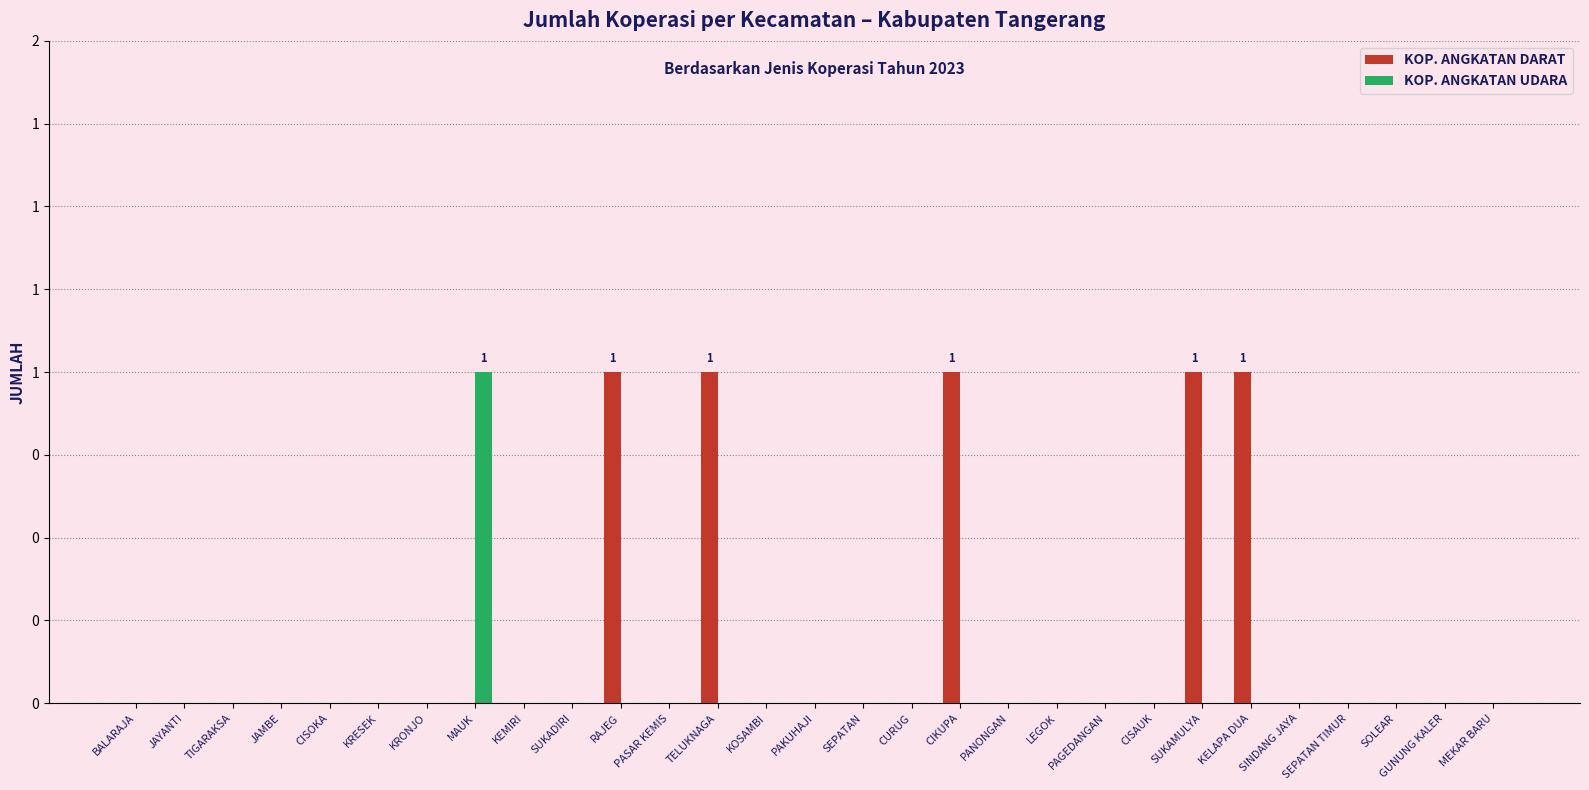

Are the bars grouped side by side (vs. stacked)?

Yes